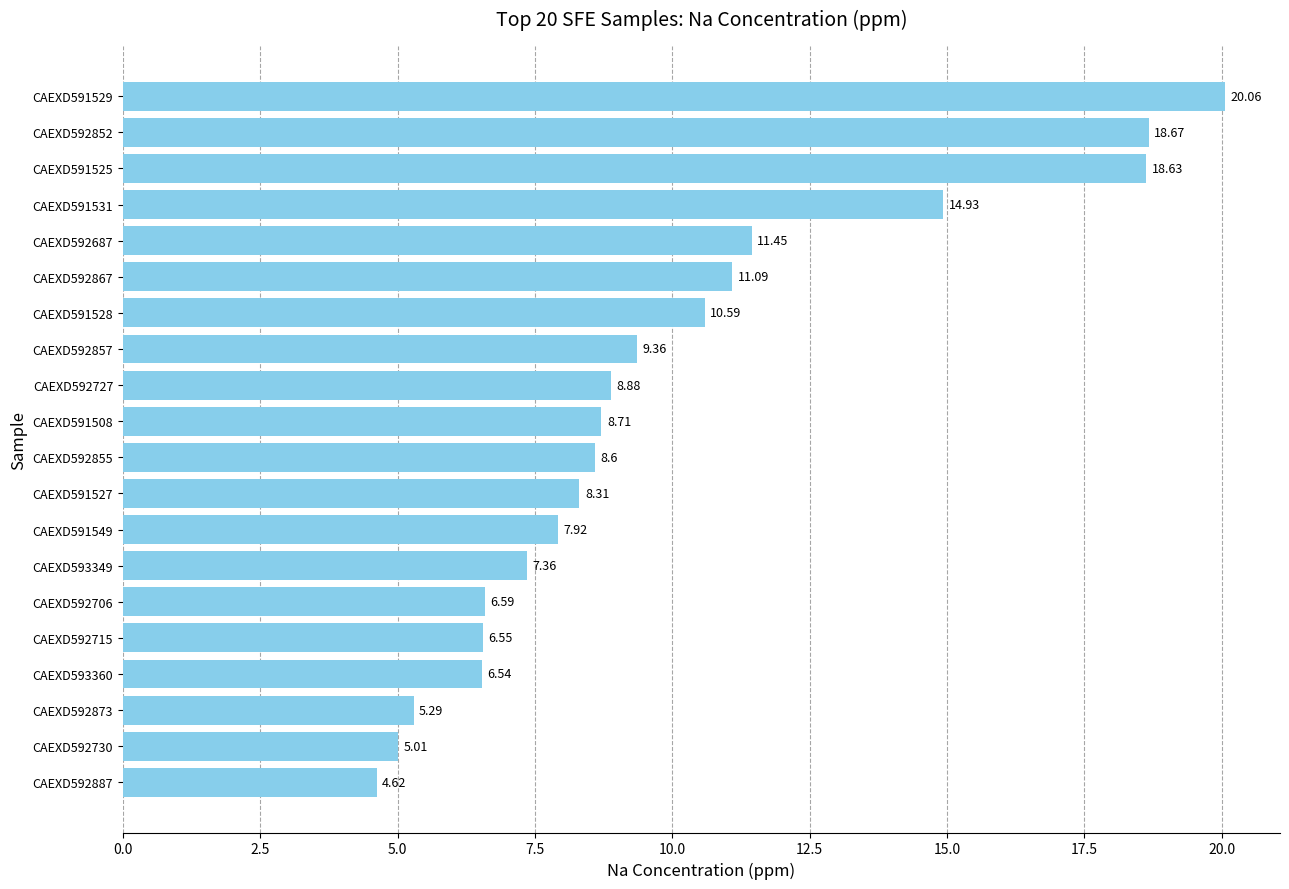

What is the difference between the values at CAEXD592730 and CAEXD592867?

6.1